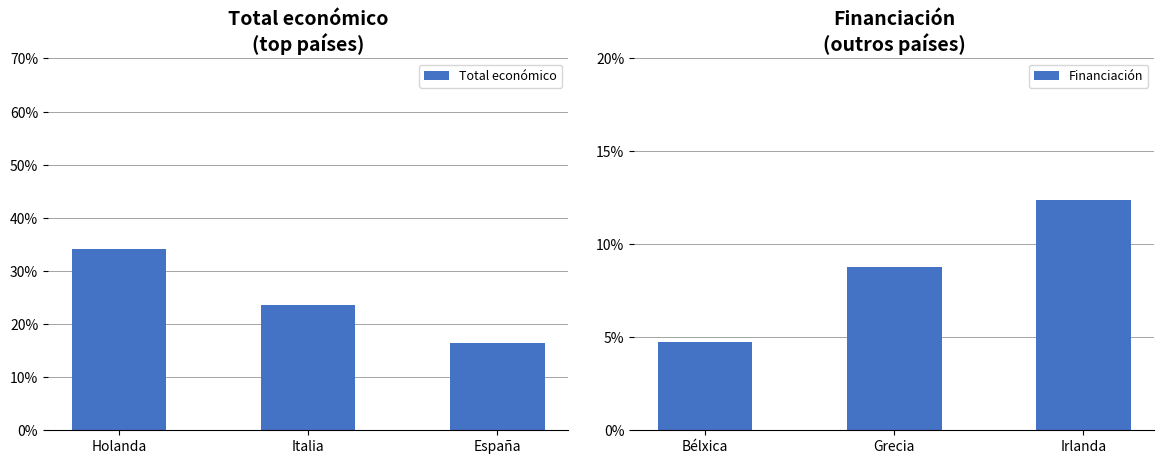

The Financiación series shows 22.1 at Irlanda. True or false?

False